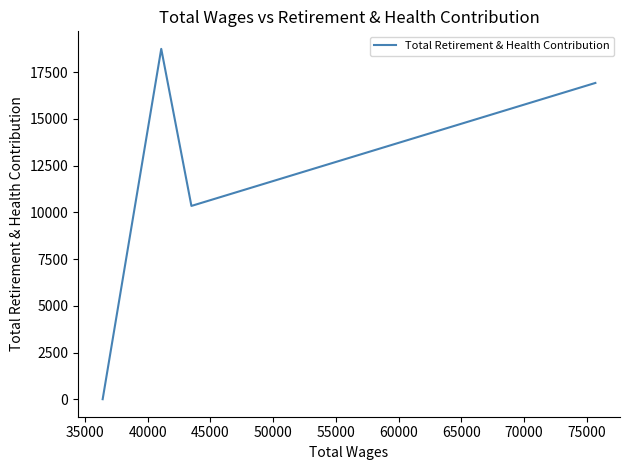

Count the number of data series in this chart.

1